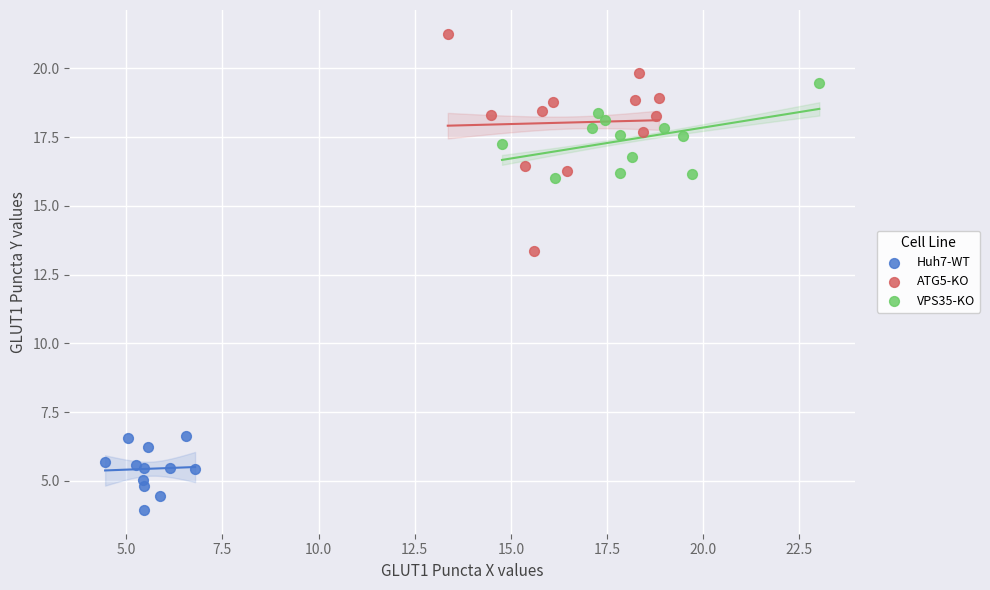

Which series reaches the minimum Y coordinate?

Huh7-WT